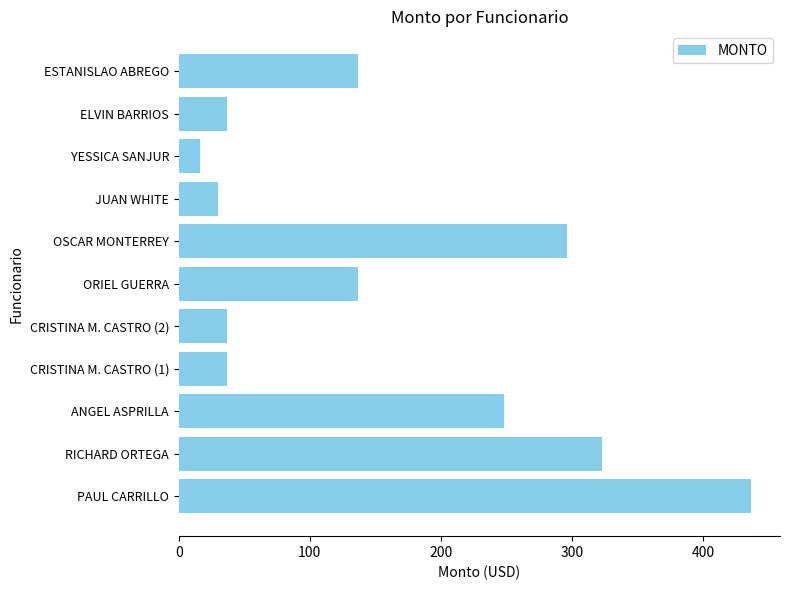

Reading top to bottom, what are all the values shown in this chart?

137	37	16	30	296	137	37	37	248	323	437